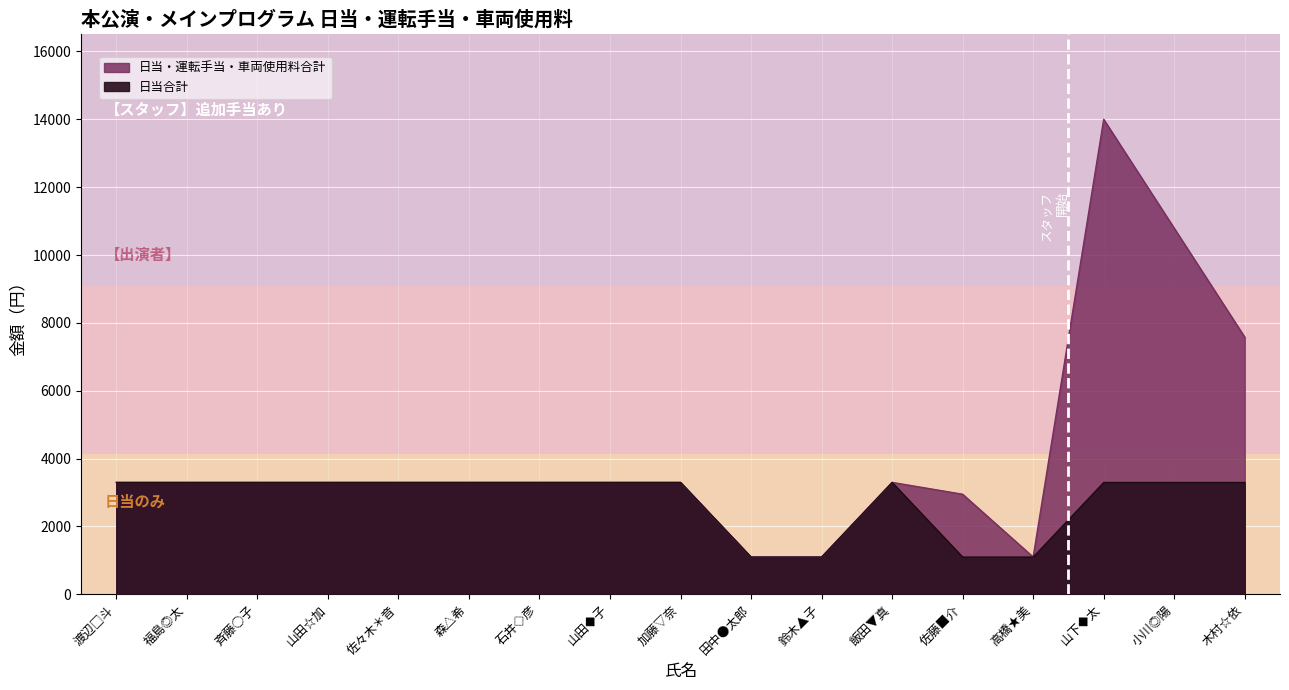

Rank the series at 斉藤○子 from lowest to highest value.

日当合計, 日当・運転手当・車両使用料合計